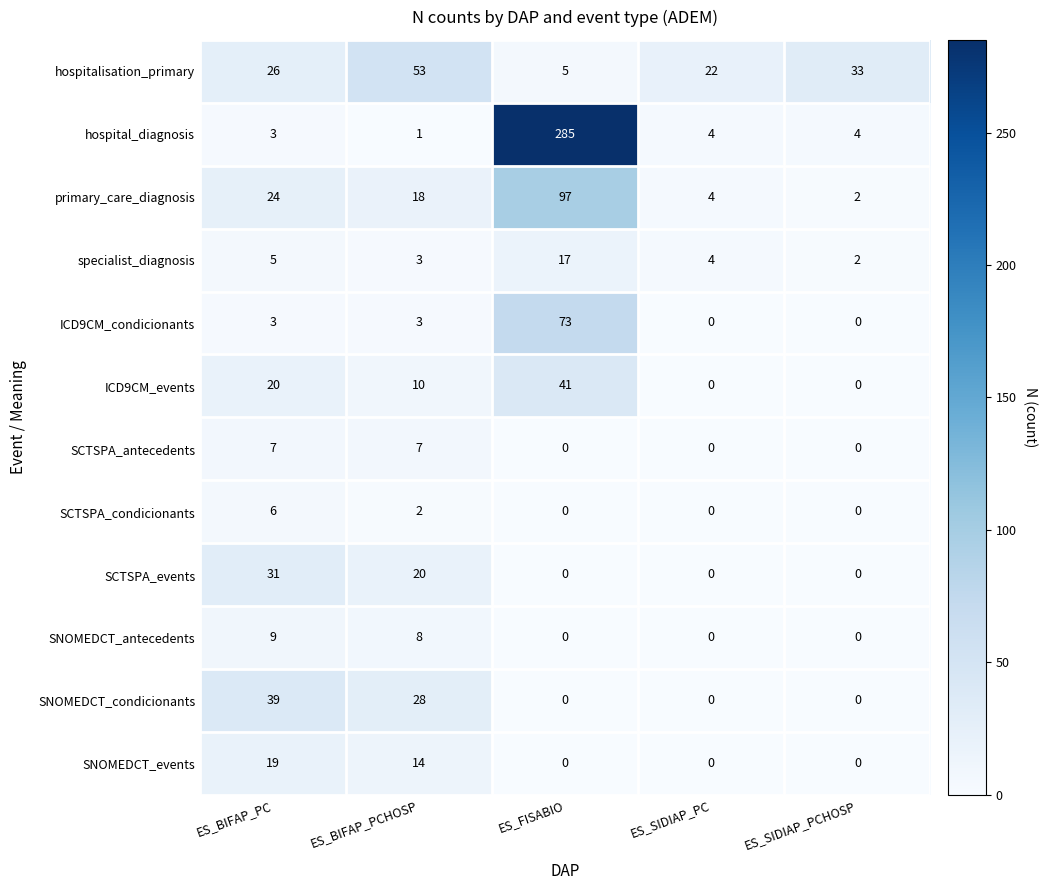

Rank the series by their maximum value, from highest to lowest.

hospital_diagnosis, primary_care_diagnosis, ICD9CM_condicionants, hospitalisation_primary, ICD9CM_events, SNOMEDCT_condicionants, SCTSPA_events, SNOMEDCT_events, specialist_diagnosis, SNOMEDCT_antecedents, SCTSPA_antecedents, SCTSPA_condicionants